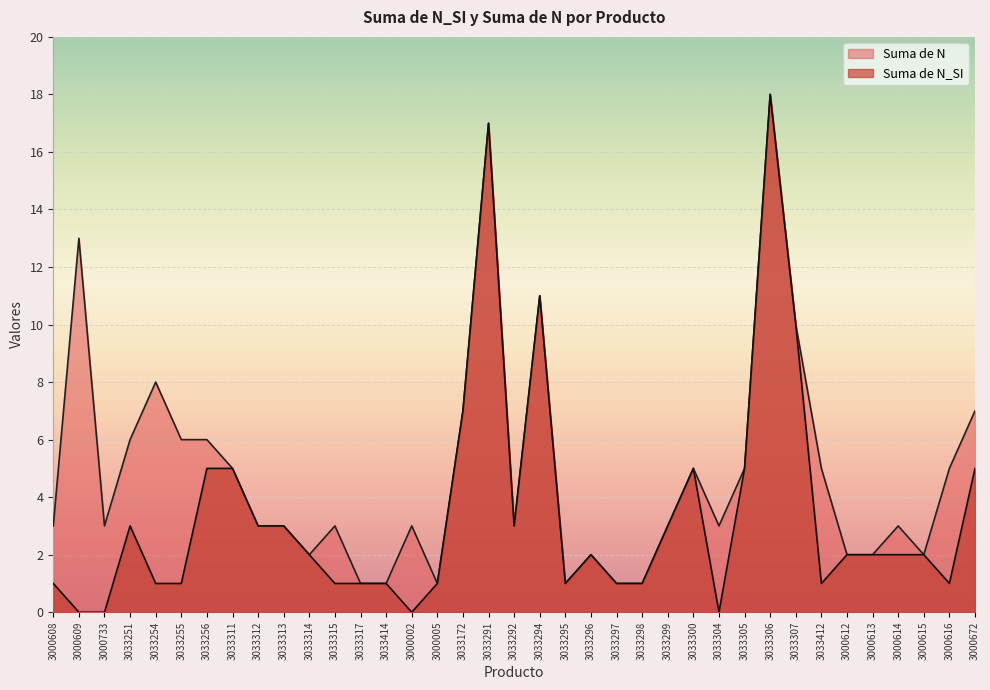

Reading left to right, extract all data points from this chart.

Suma de N_SI: 3000608=1	3000609=0	3000733=0	3033251=3	3033254=1	3033255=1	3033256=5	3033311=5	3033312=3	3033313=3	3033314=2	3033315=1	3033317=1	3033414=1	3000002=0	3000005=1	3033172=7	3033291=17	3033292=3	3033294=11	3033295=1	3033296=2	3033297=1	3033298=1	3033299=3	3033300=5	3033304=0	3033305=5	3033306=18	3033307=10	3033412=1	3000612=2	3000613=2	3000614=2	3000615=2	3000616=1	3000672=5
Suma de N: 3000608=3	3000609=13	3000733=3	3033251=6	3033254=8	3033255=6	3033256=6	3033311=5	3033312=3	3033313=3	3033314=2	3033315=3	3033317=1	3033414=1	3000002=3	3000005=1	3033172=7	3033291=17	3033292=3	3033294=11	3033295=1	3033296=2	3033297=1	3033298=1	3033299=3	3033300=5	3033304=3	3033305=5	3033306=18	3033307=10	3033412=5	3000612=2	3000613=2	3000614=3	3000615=2	3000616=5	3000672=7